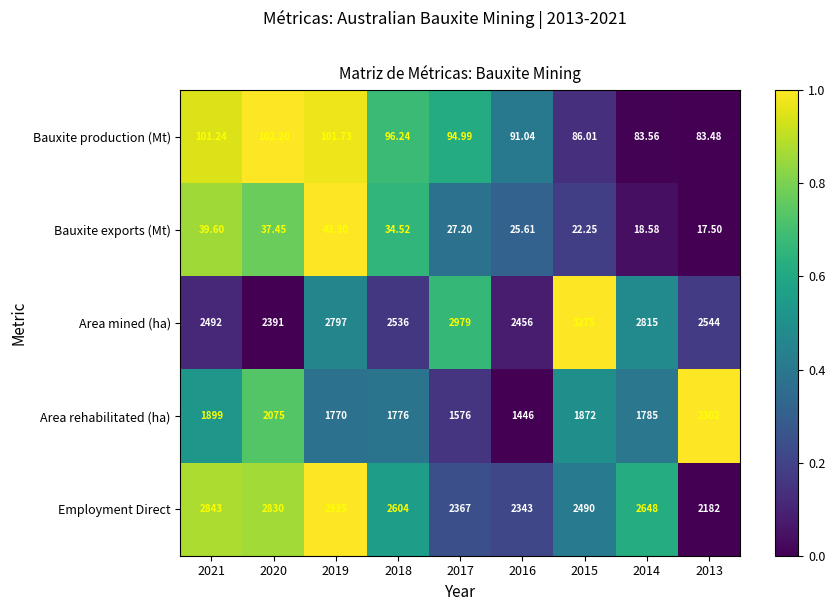

Rank the series at 2021 from highest to lowest value.

Employment Direct, Area mined (ha), Area rehabilitated (ha), Bauxite production (Mt), Bauxite exports (Mt)